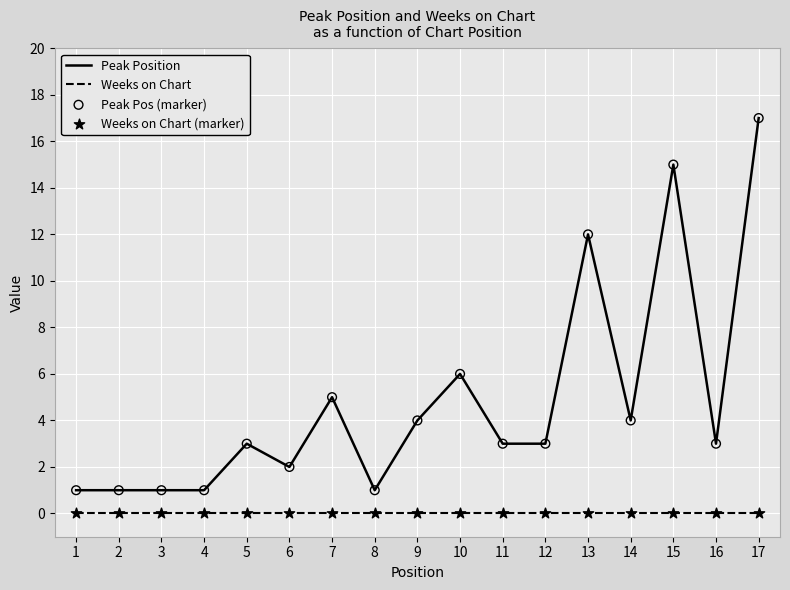

At how many categories does at least one series exceed 13?

2